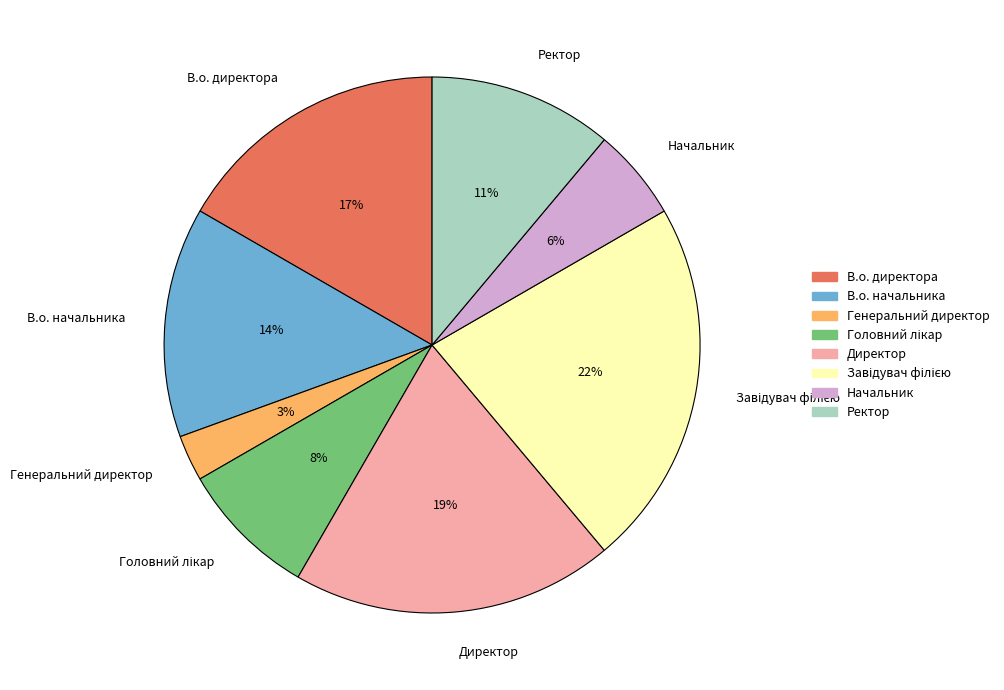

Do Директор and В.о. начальника together represent more than half of the pie?

No